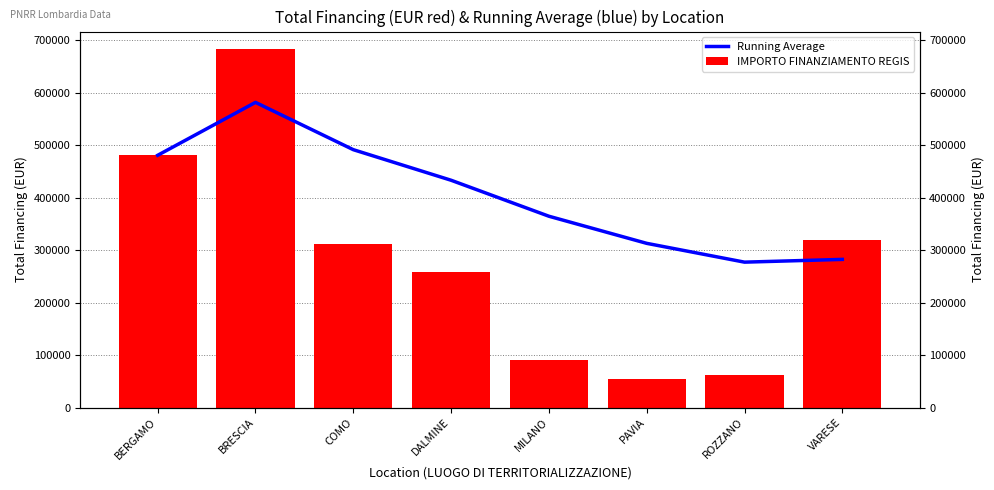

What is the difference between the maximum and minimum values in the Running Average series?

304542.3